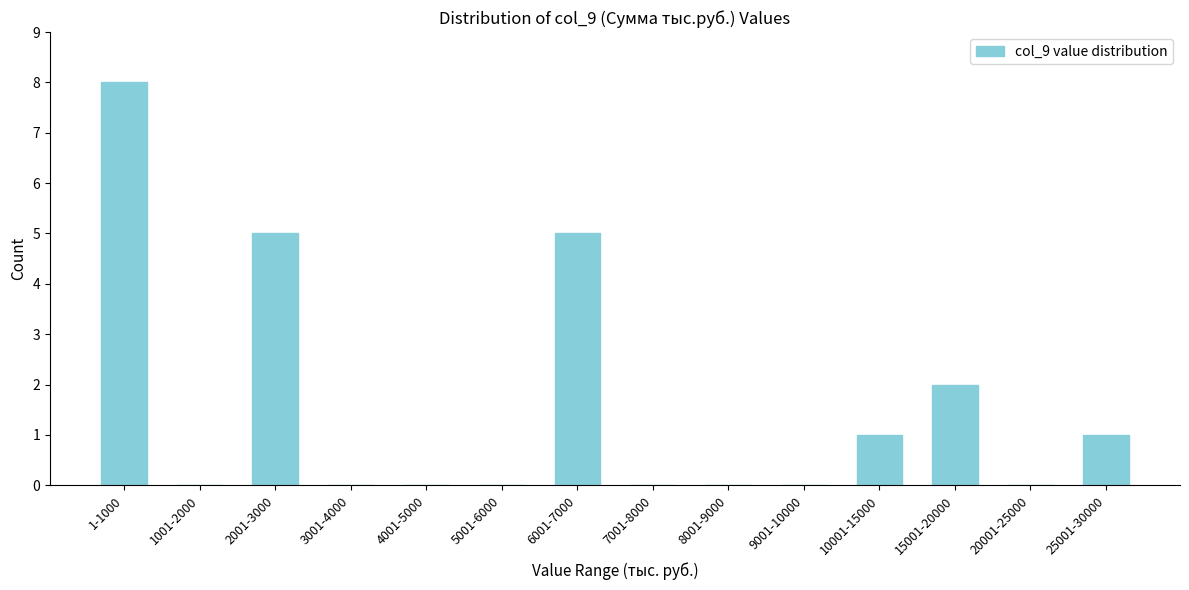

Reading left to right, transcribe all the data shown in this chart.

1-1000=8	1001-2000=0	2001-3000=5	3001-4000=0	4001-5000=0	5001-6000=0	6001-7000=5	7001-8000=0	8001-9000=0	9001-10000=0	10001-15000=1	15001-20000=2	20001-25000=0	25001-30000=1